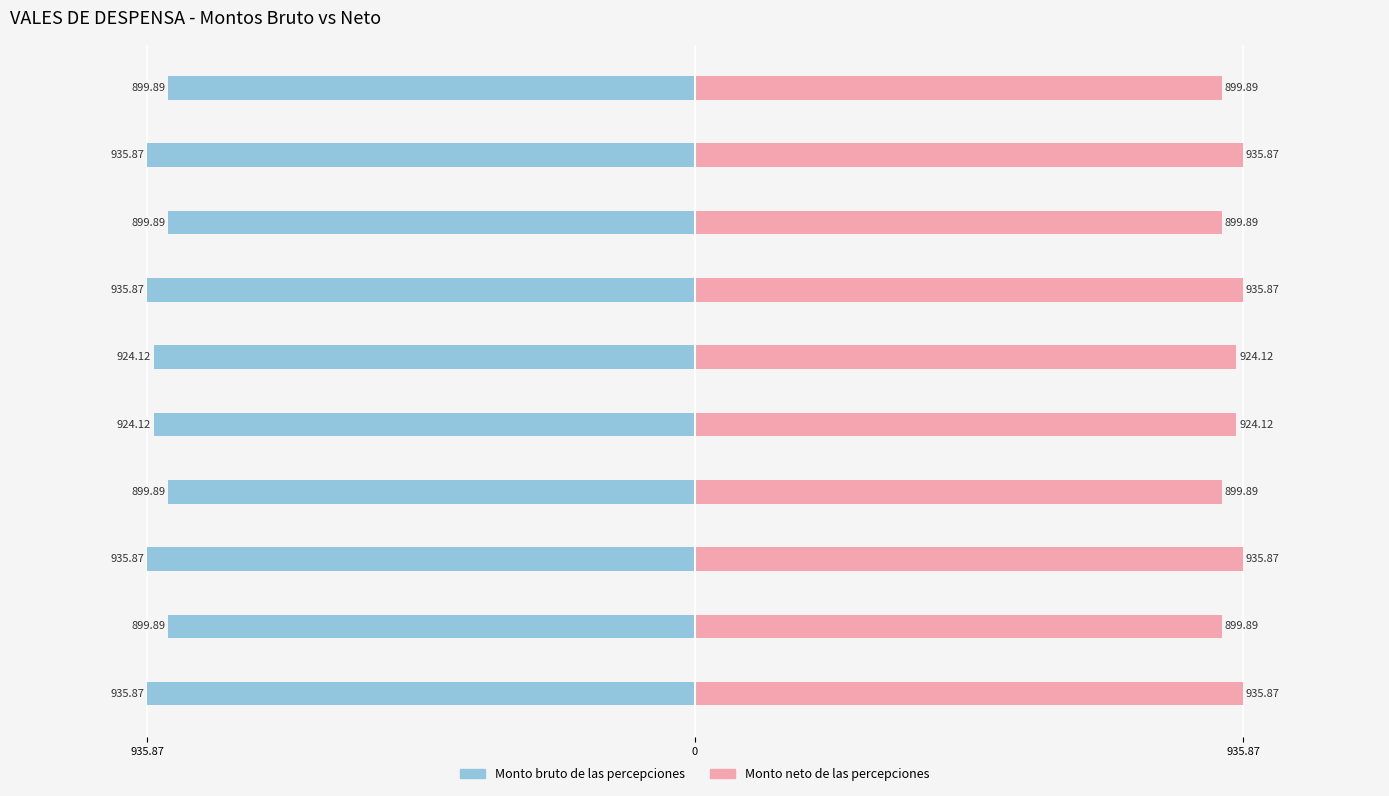

Rank the series at Grupo 899.89 (QUINCENAL) from lowest to highest value.

Monto bruto de las percepciones, Monto neto de las percepciones